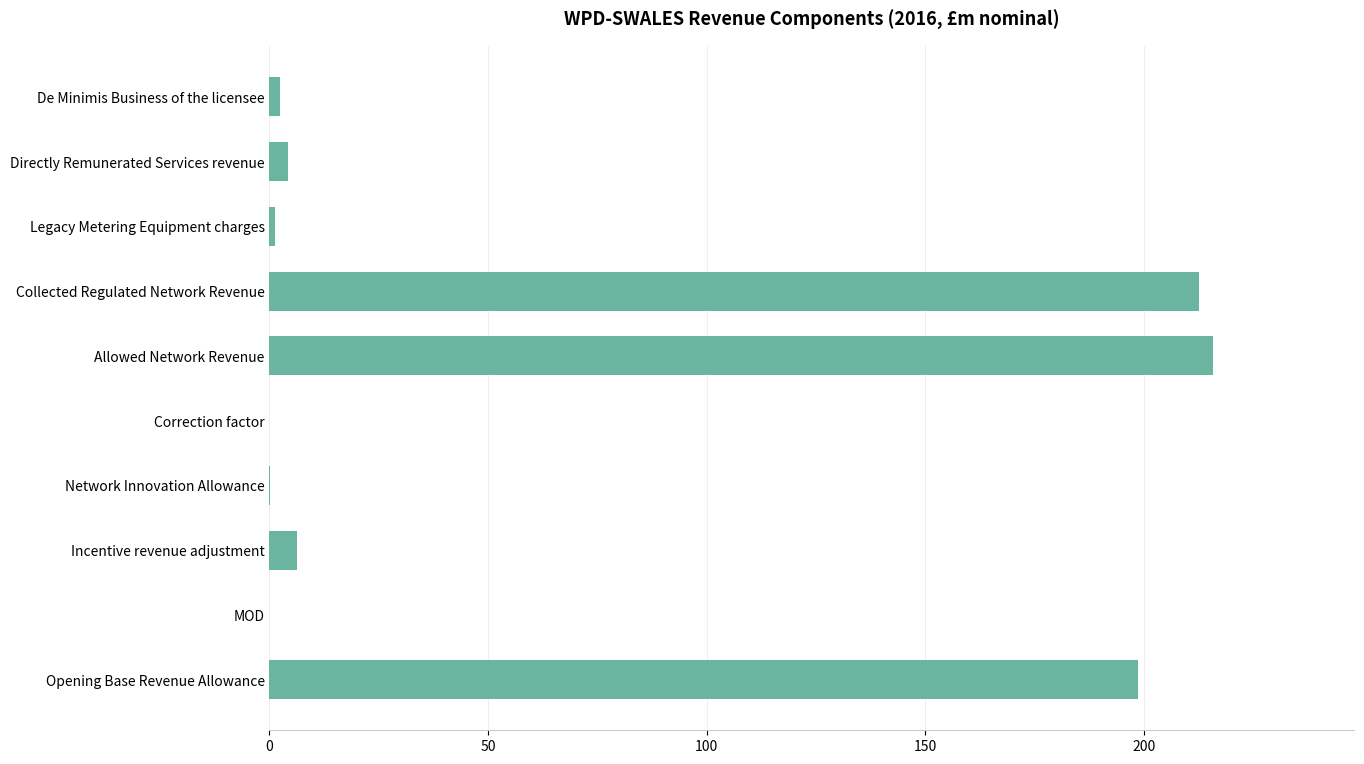

The value at Collected Regulated Network Revenue is 299.2. True or false?

False